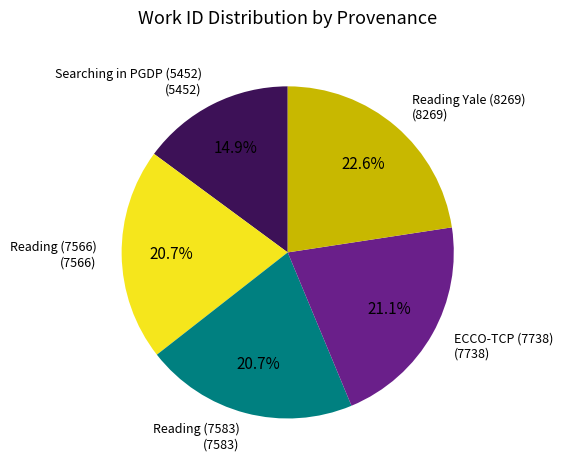

Count the number of slices in the pie.

5